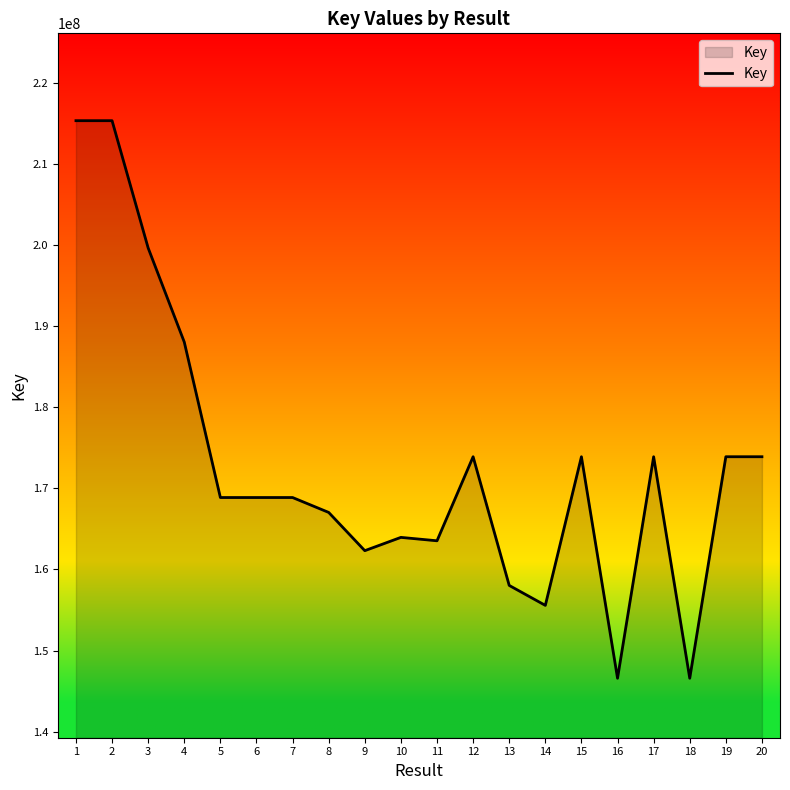

Which has a higher value, 3 or 17?

3